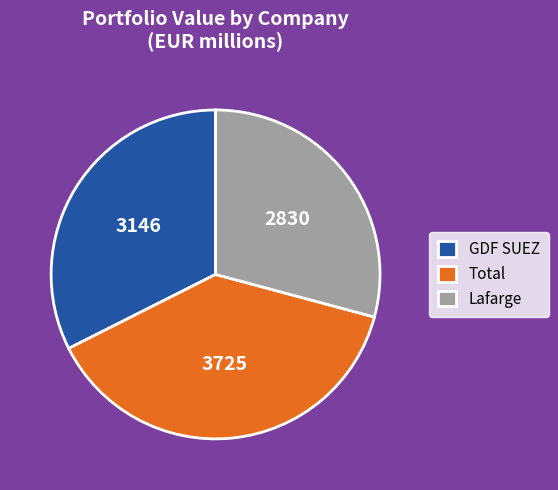

What is the ratio of the value at Total to the value at Lafarge?

1.3